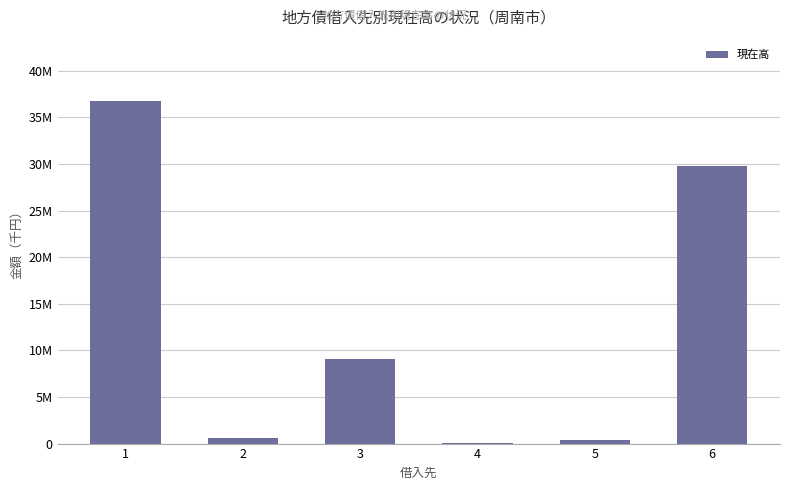

Reading left to right, extract all data points from this chart.

1=36738469	2=641748	3=9040168	4=66909	5=408840	6=29840041